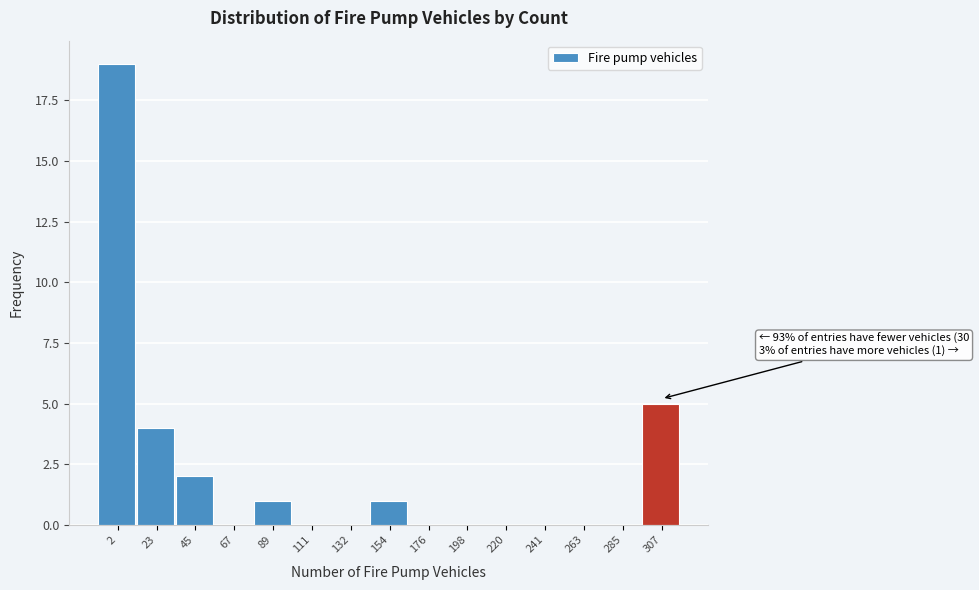

Reading left to right, extract all data points from this chart.

2=19	23=4	45=2	67=0	89=1	111=0	132=0	154=1	176=0	198=0	220=0	241=0	263=0	285=0	307=5